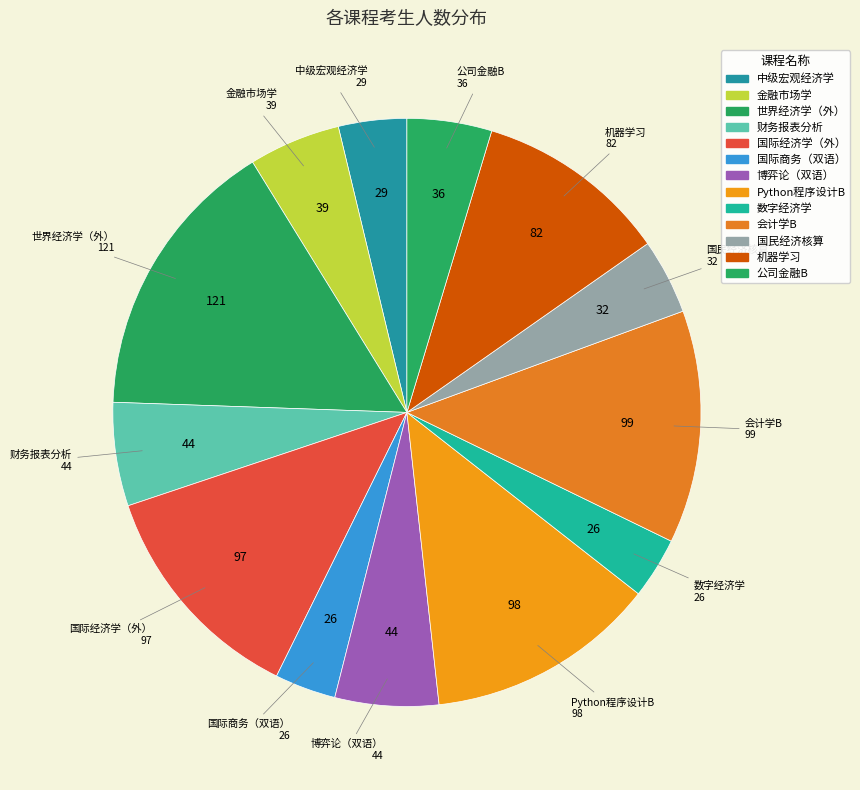

Does 世界经济学（外） represent more than half of the total?

No